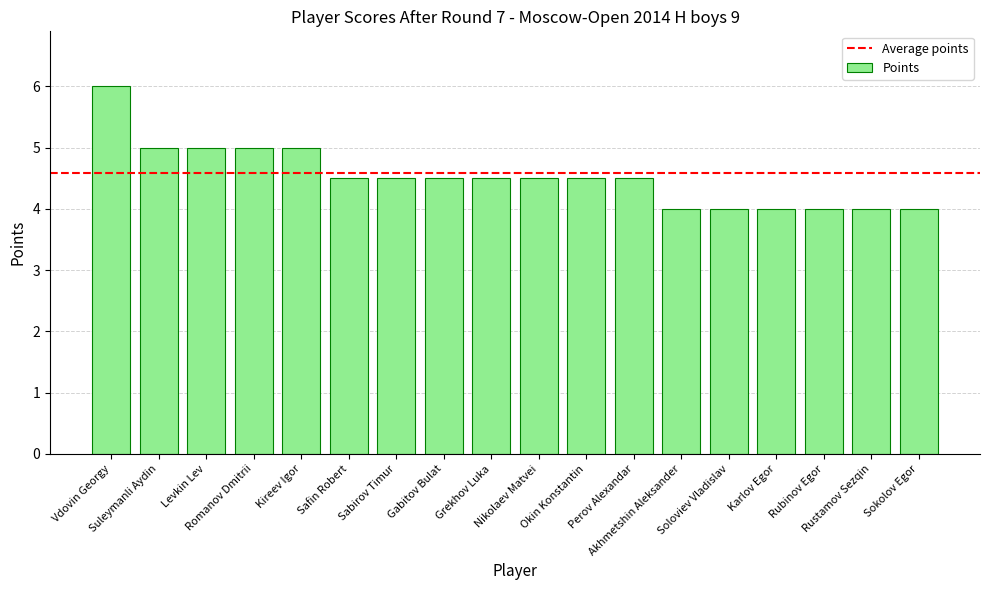

How many categories are shown in the chart?

18